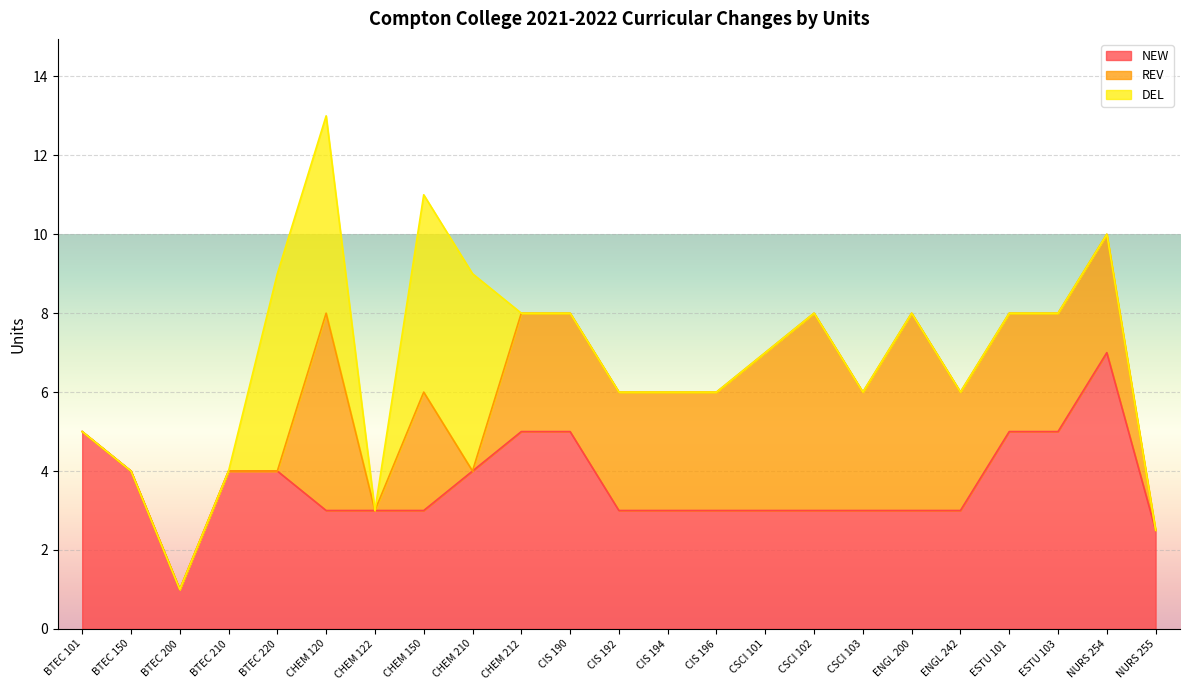

How many data points does each series have?

23